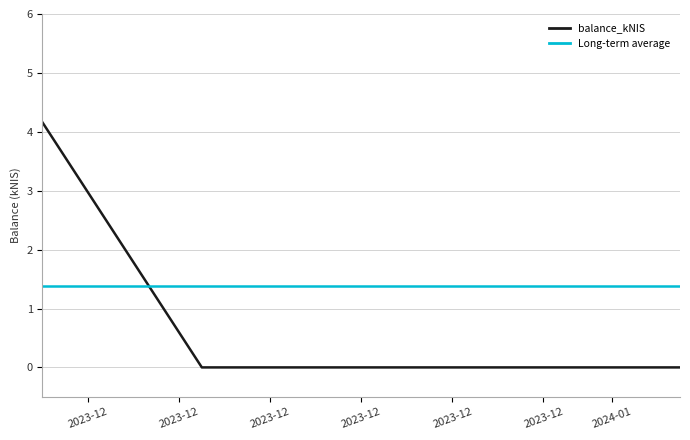

What is the change in value from 2023-12-07 to 2023-12-14?

-4.2